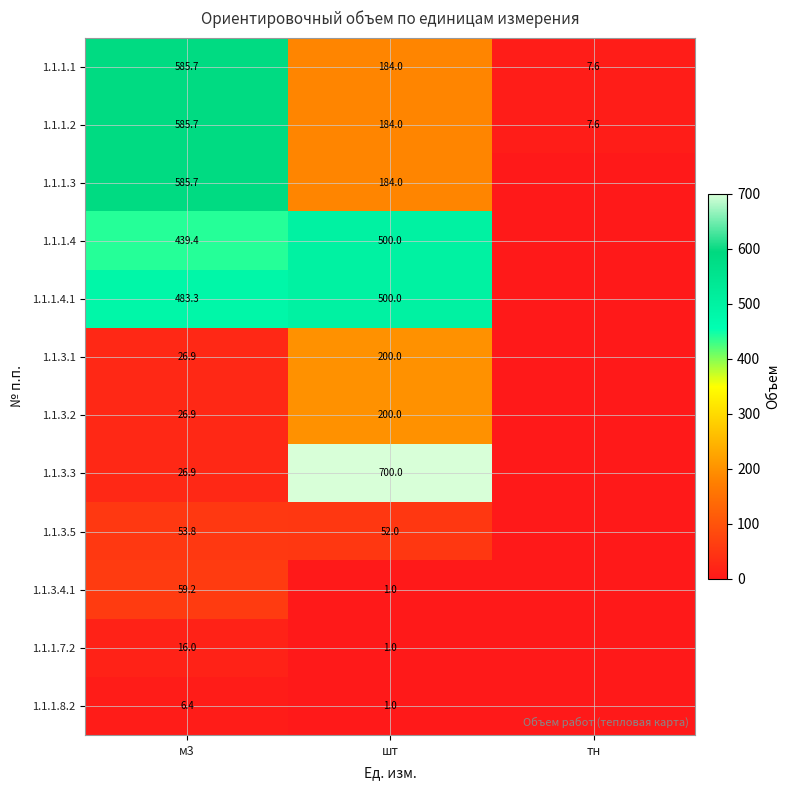

How many data points does each series have?

3